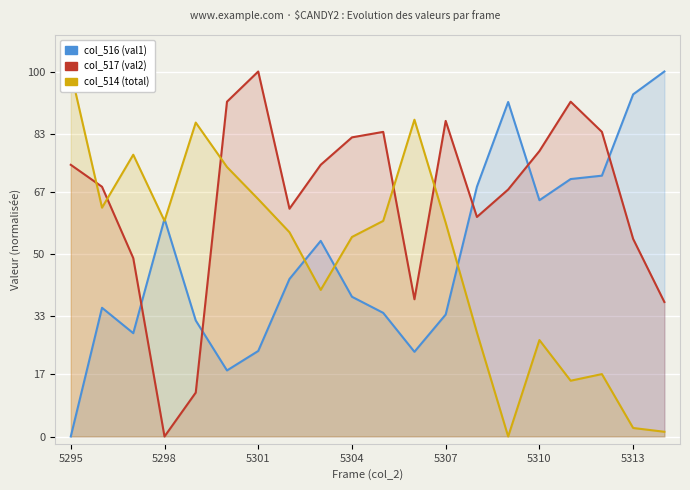

After their last crossing, which series has the higher values: col_517 (val2) or col_516 (val1)?

col_516 (val1)